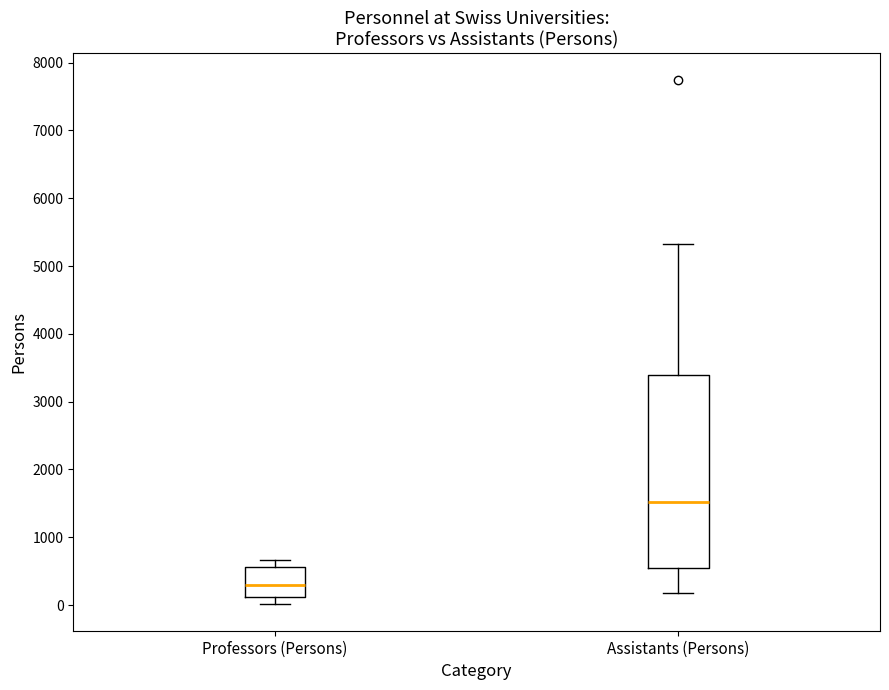

Which box has the highest median line?

Assistants (Persons)